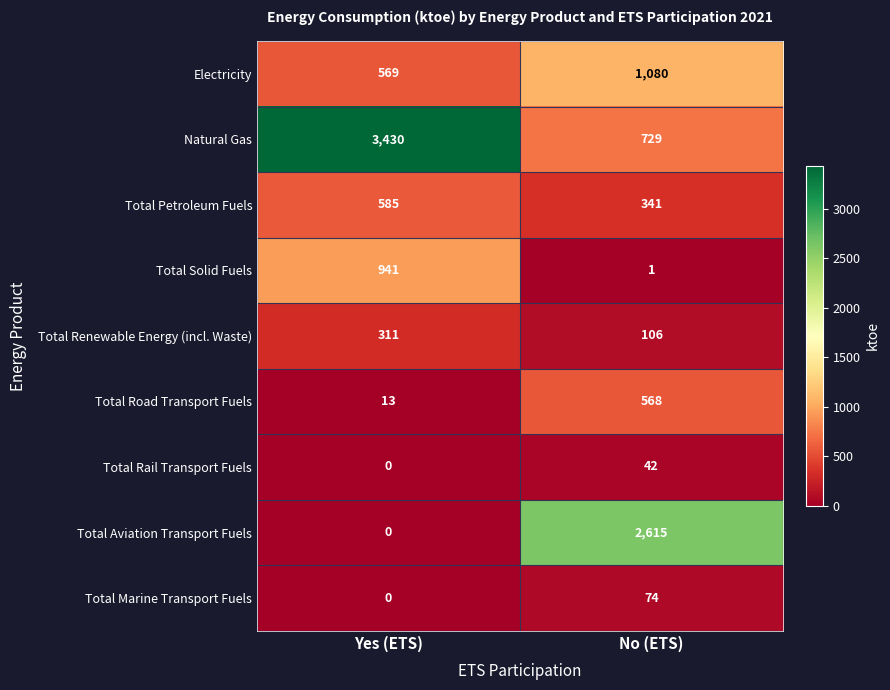

What is the difference between the maximum and minimum values in the Total Aviation Transport Fuels series?

2615